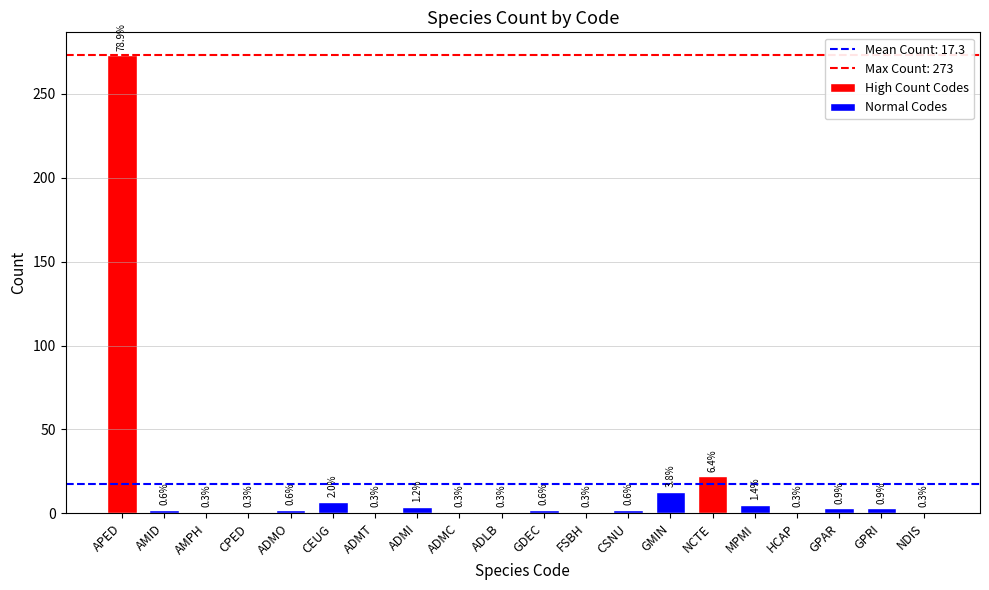

Rank the categories by value from highest to lowest.

APED, NCTE, GMIN, CEUG, MPMI, ADMI, GPAR, GPRI, AMID, ADMO, GDEC, CSNU, AMPH, CPED, ADMT, ADMC, ADLB, FSBH, HCAP, NDIS